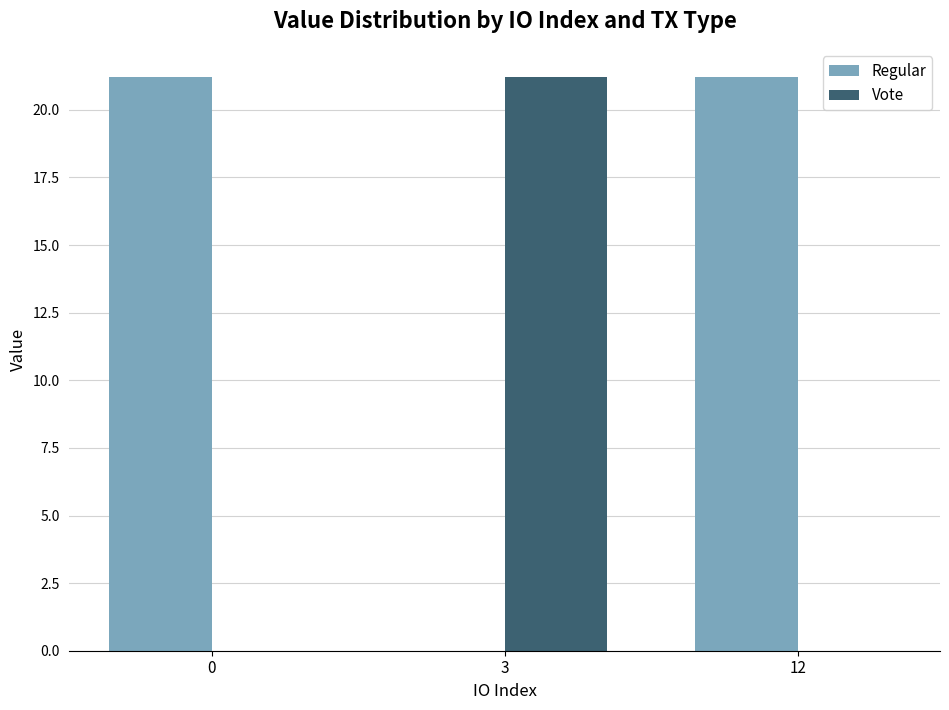

Are the bars grouped side by side (vs. stacked)?

Yes